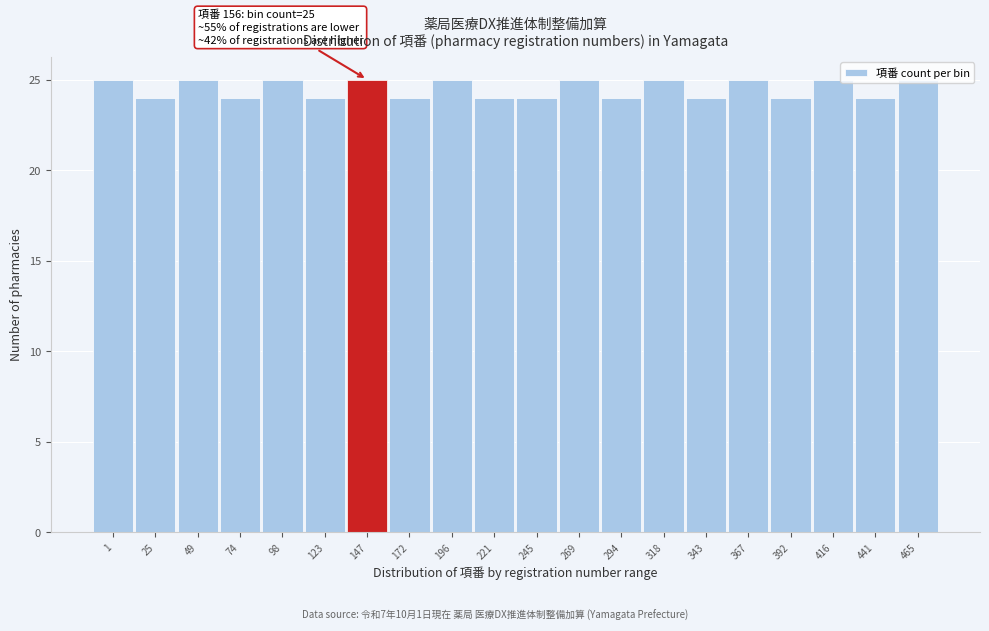

What is the value of the 3rd bar from the left?

25